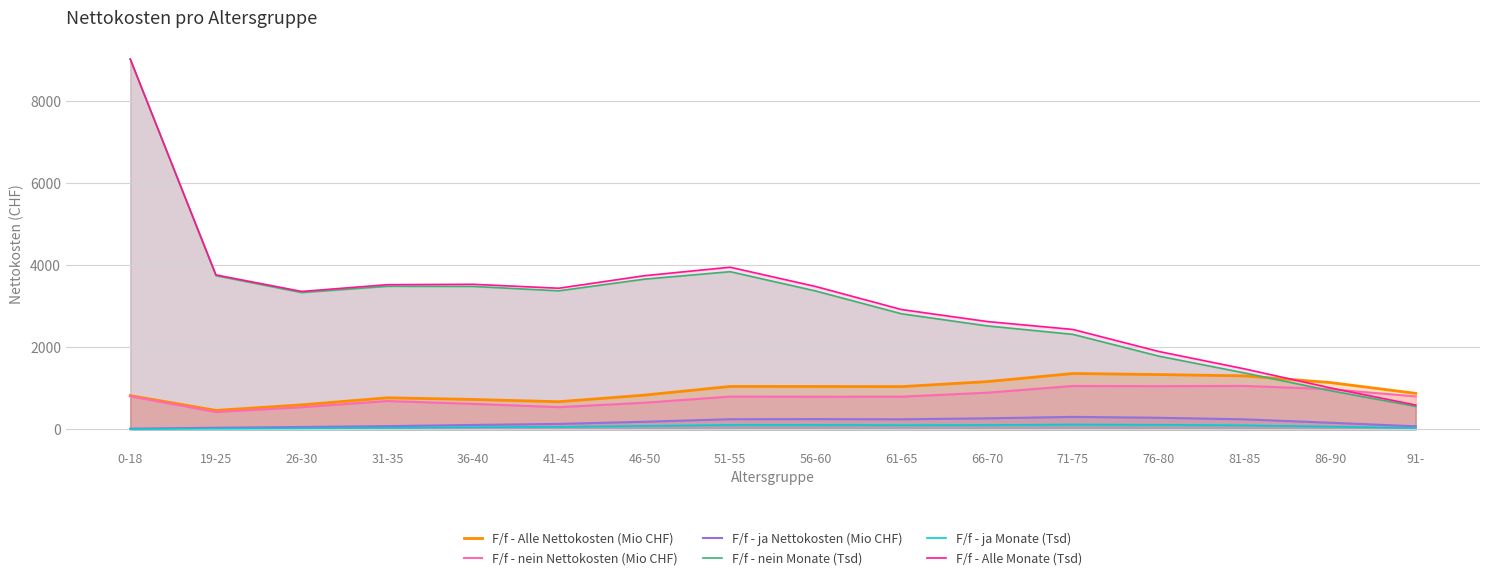

What is the minimum value shown in the chart?

9.2